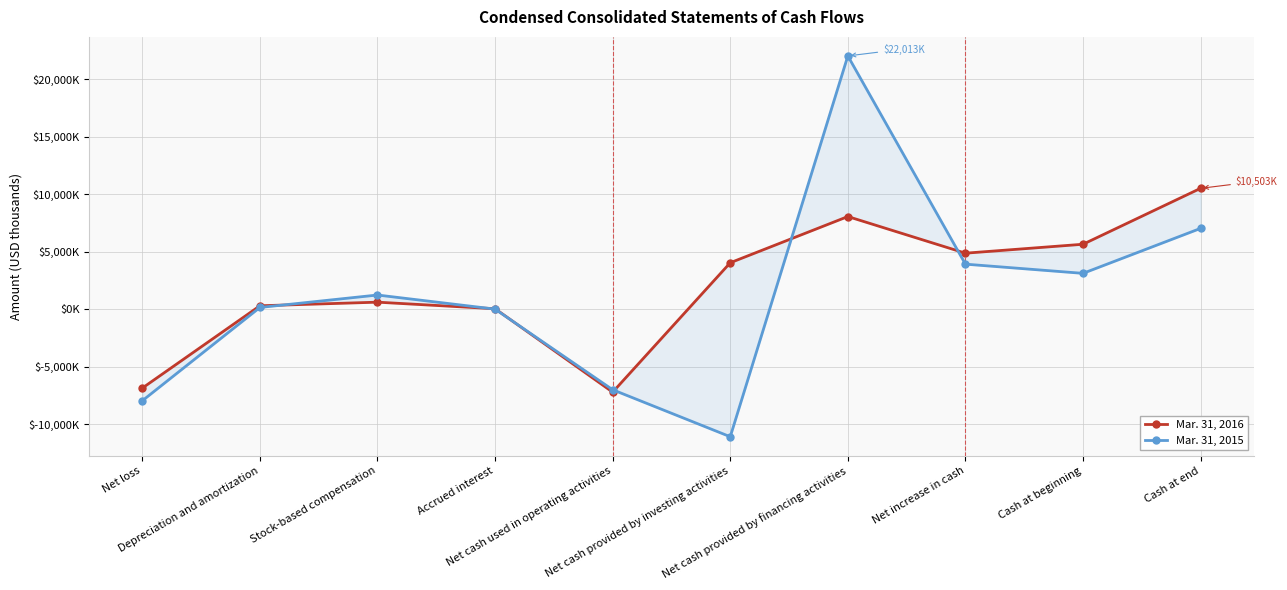

Is this an area chart (filled region under the line)?

No